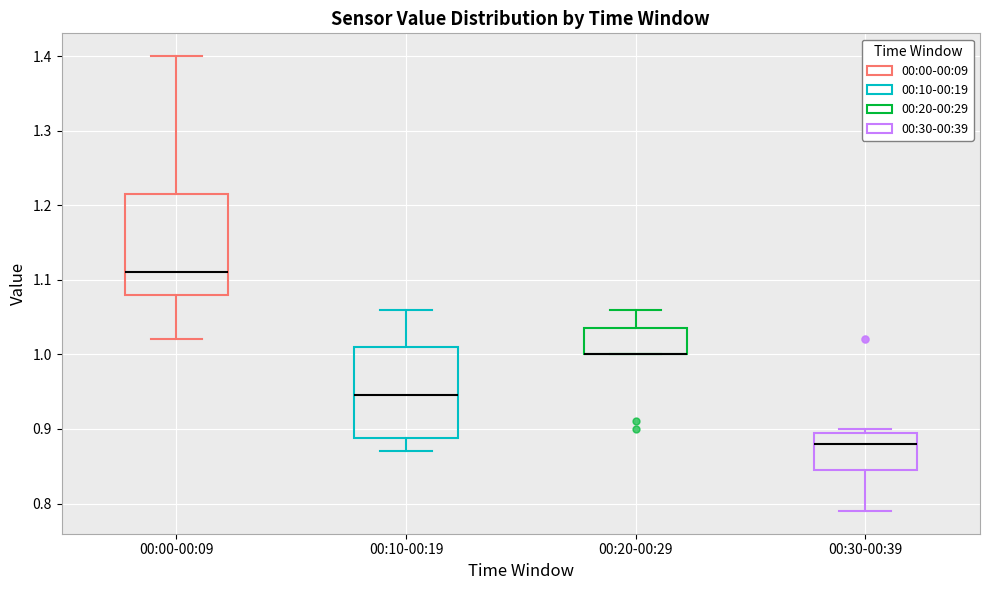

Comparing the boxes themselves (not the whiskers), which one is the tallest?

00:00-00:09